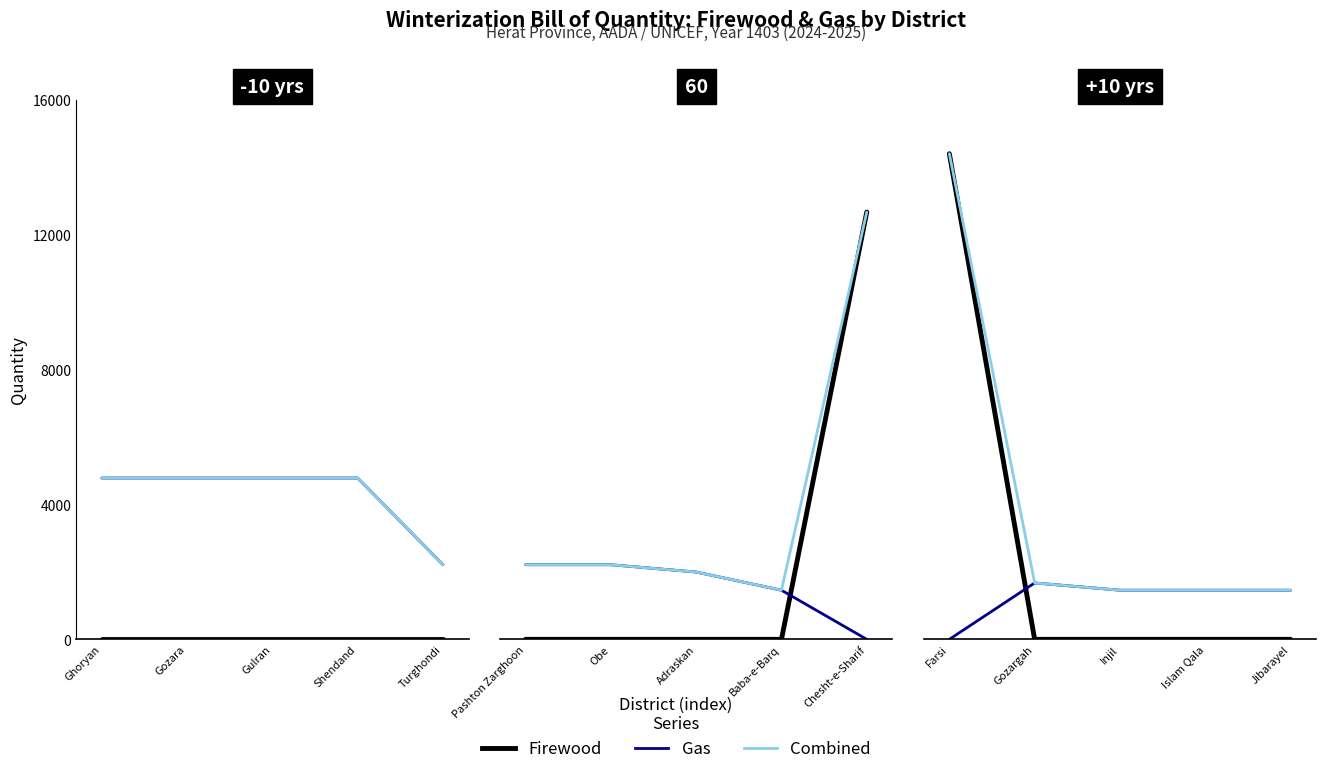

Which series has the largest total across all categories?

Combined